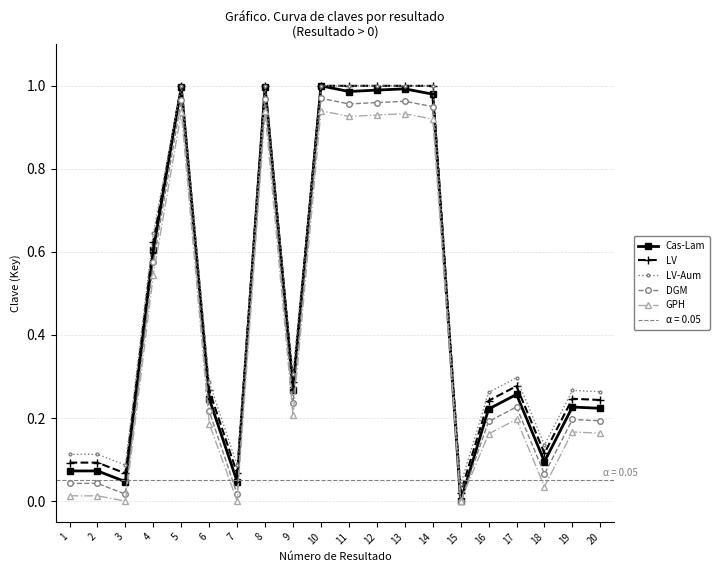

True or false: LV has more than 0 points higher than both neighbors.

True